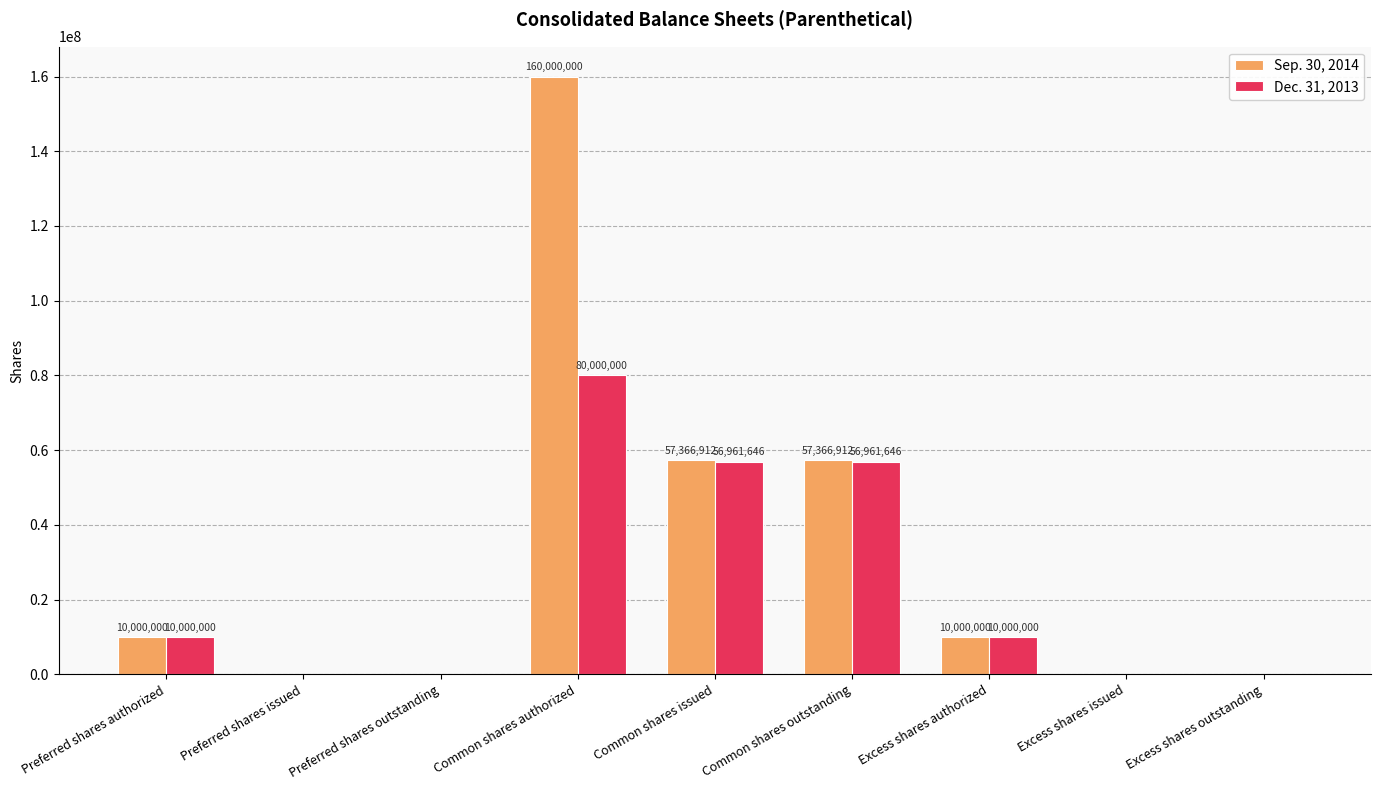

Reading right to left, list all the values displayed in this chart.

Sep. 30, 2014: 0	0	10000000	57366912	57366912	160000000	0	0	10000000
Dec. 31, 2013: 0	0	10000000	56961646	56961646	80000000	0	0	10000000